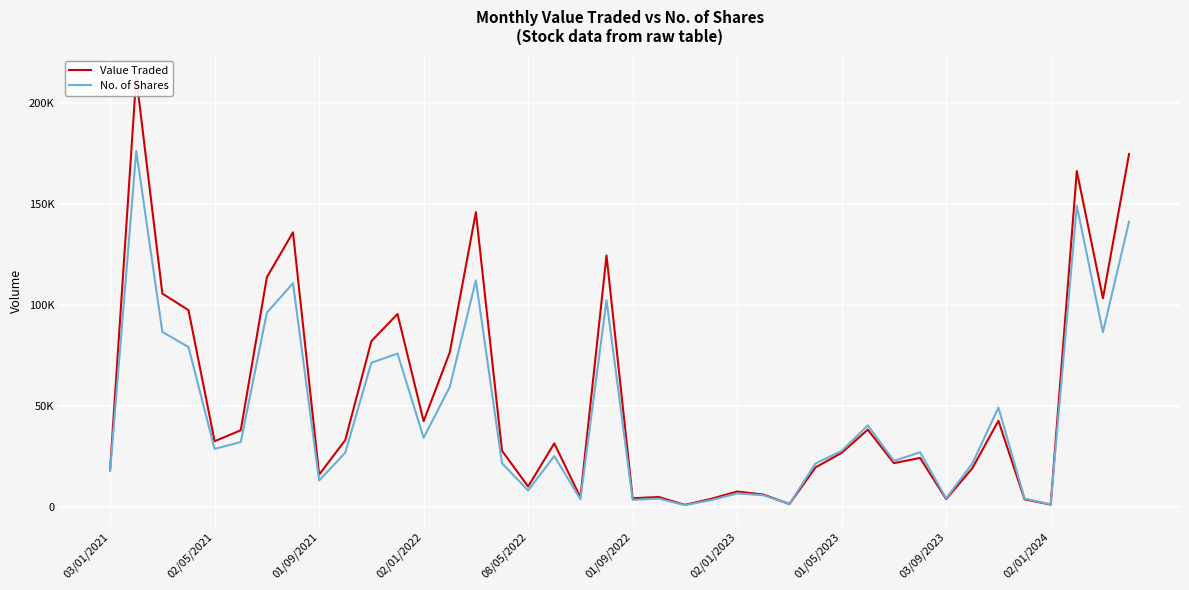

What is the difference between the Value Traded values at 29 and 38?

65115